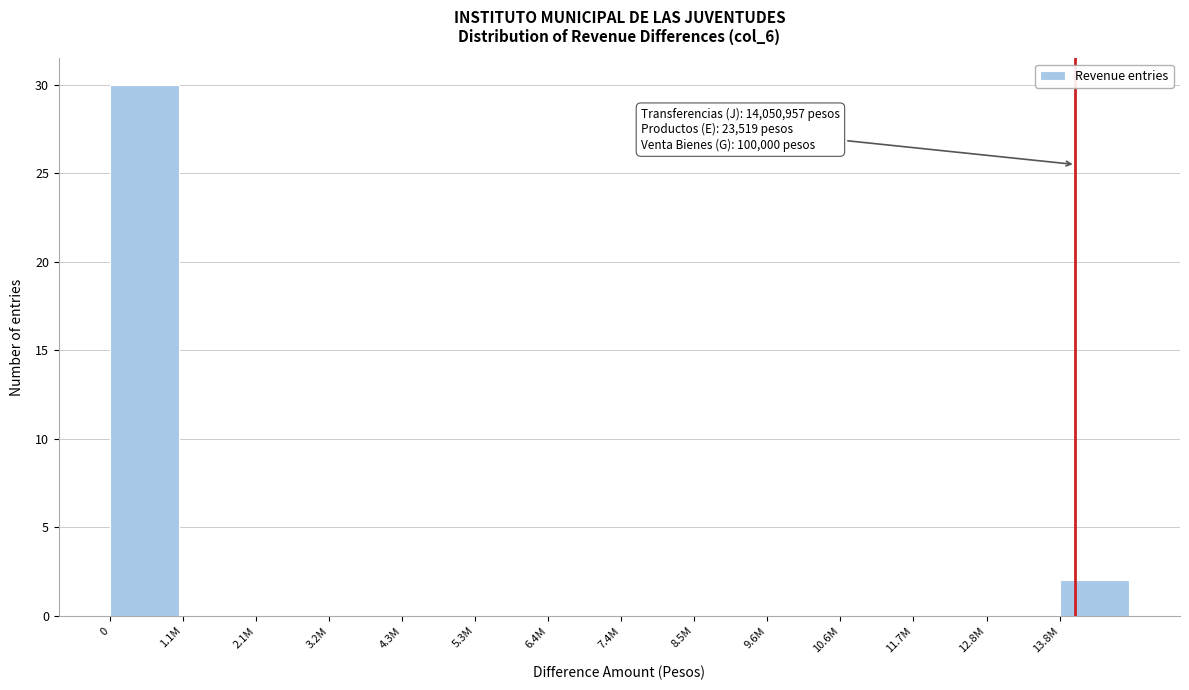

Reading left to right, transcribe all the data shown in this chart.

0=30	1.1M=0	2.1M=0	3.2M=0	4.3M=0	5.3M=0	6.4M=0	7.4M=0	8.5M=0	9.6M=0	10.6M=0	11.7M=0	12.8M=0	13.8M=2